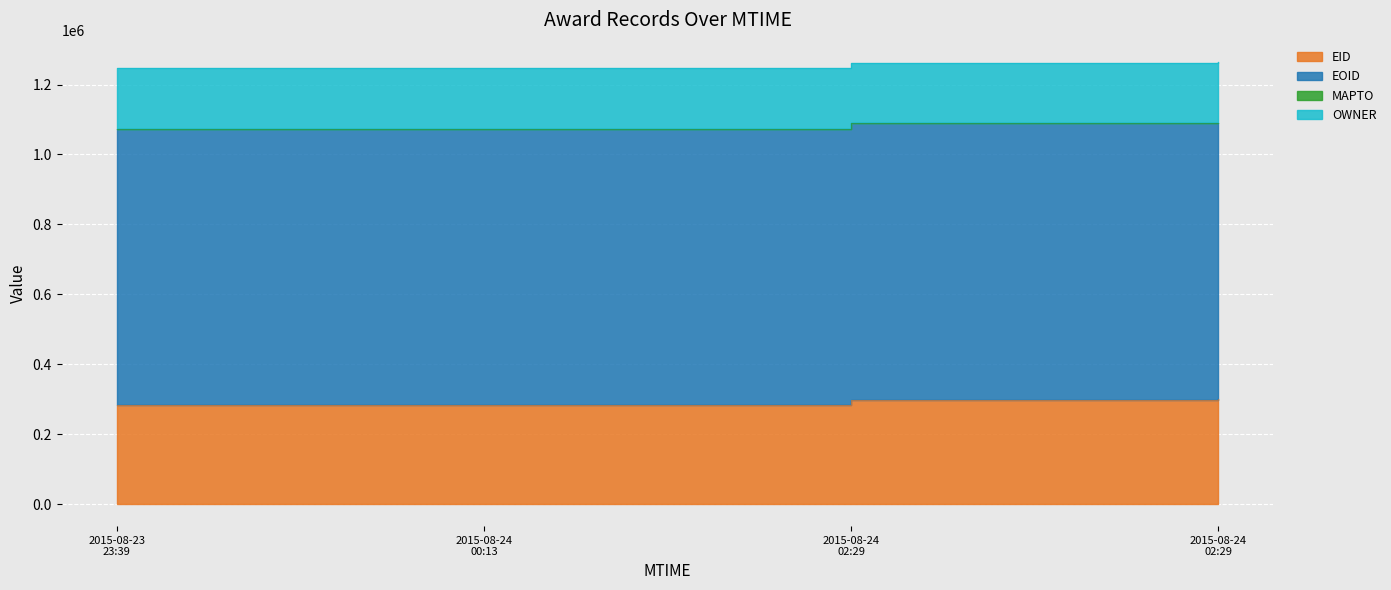

Which series has the largest total across all categories?

EOID